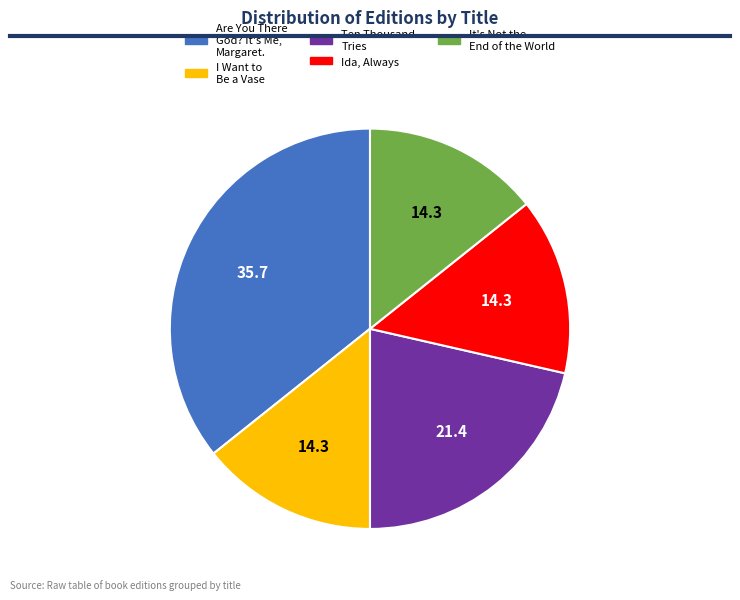

The Are You There God? It's Me, Margaret. slice represents 27% of the pie. True or false?

False